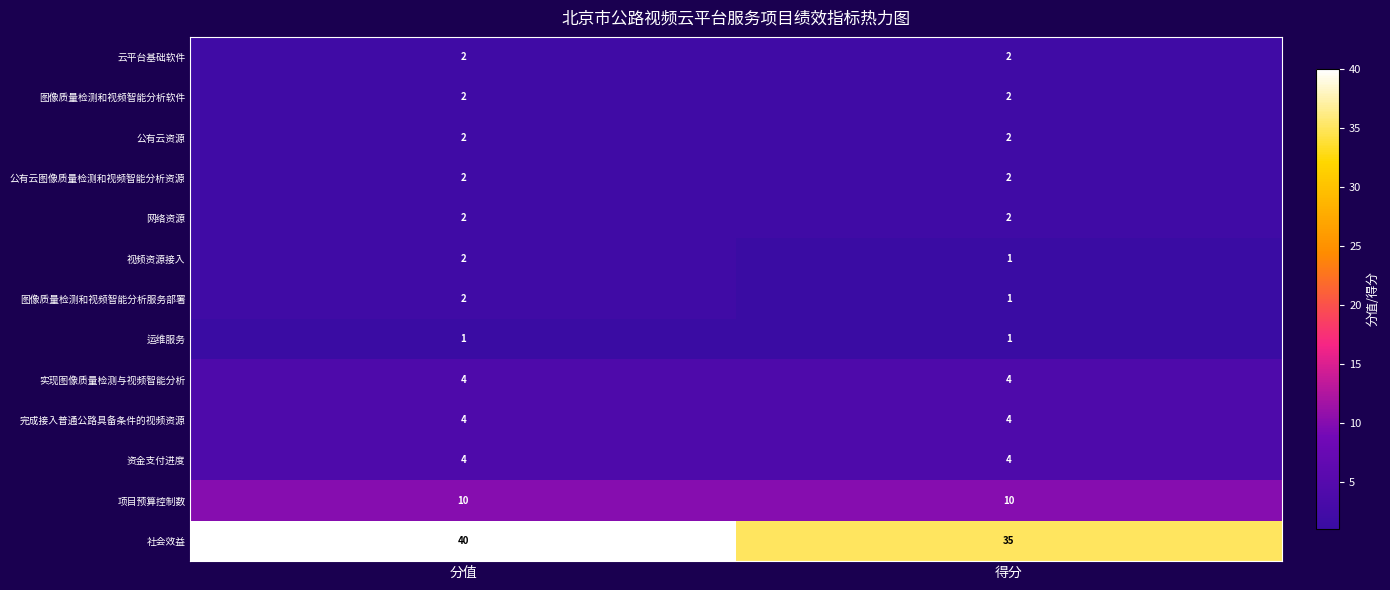

Reading left to right, transcribe all the data shown in this chart.

云平台基础软件: 2	2
图像质量检测和视频智能分析软件: 2	2
公有云资源: 2	2
公有云图像质量检测和视频智能分析资源: 2	2
网络资源: 2	2
视频资源接入: 2	1
图像质量检测和视频智能分析服务部署: 2	1
运维服务: 1	1
实现图像质量检测与视频智能分析: 4	4
完成接入普通公路具备条件的视频资源: 4	4
资金支付进度: 4	4
项目预算控制数: 10	10
社会效益: 40	35